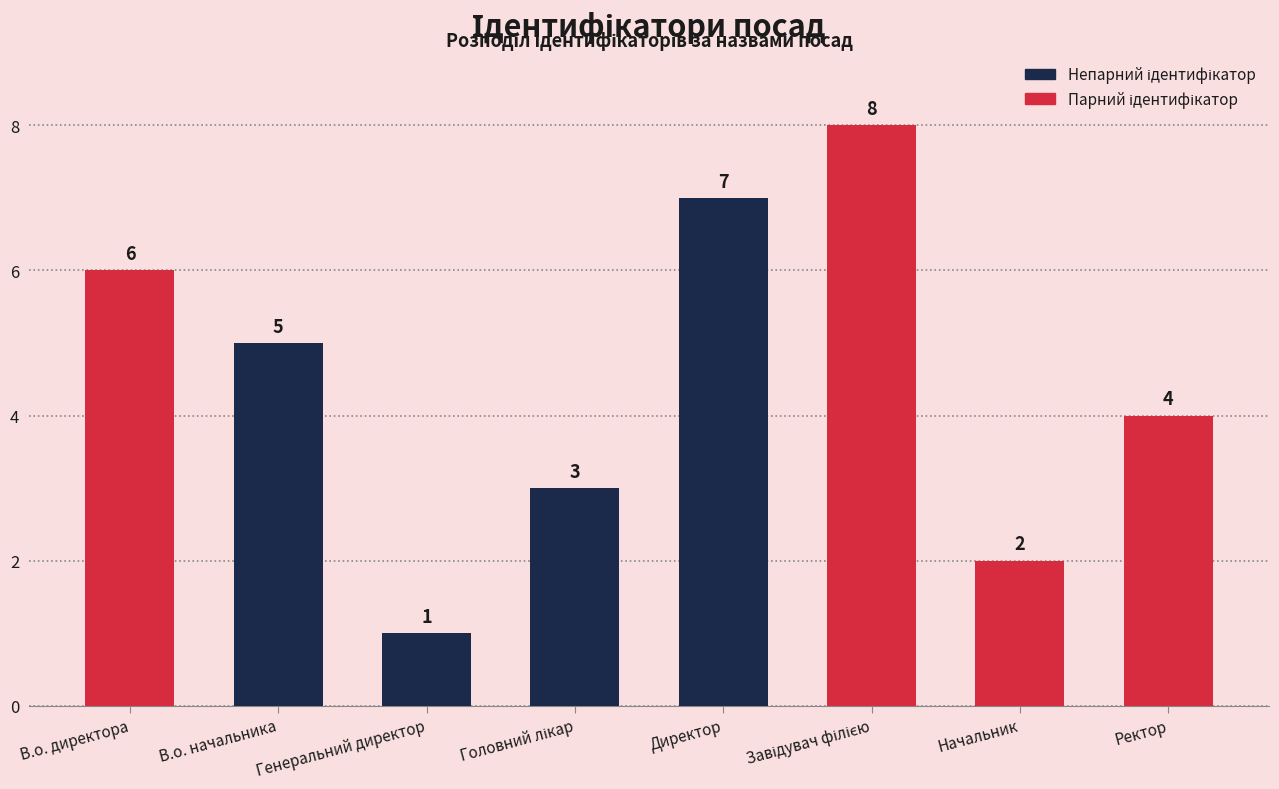

True or false: the data shows 7 at Директор.

True